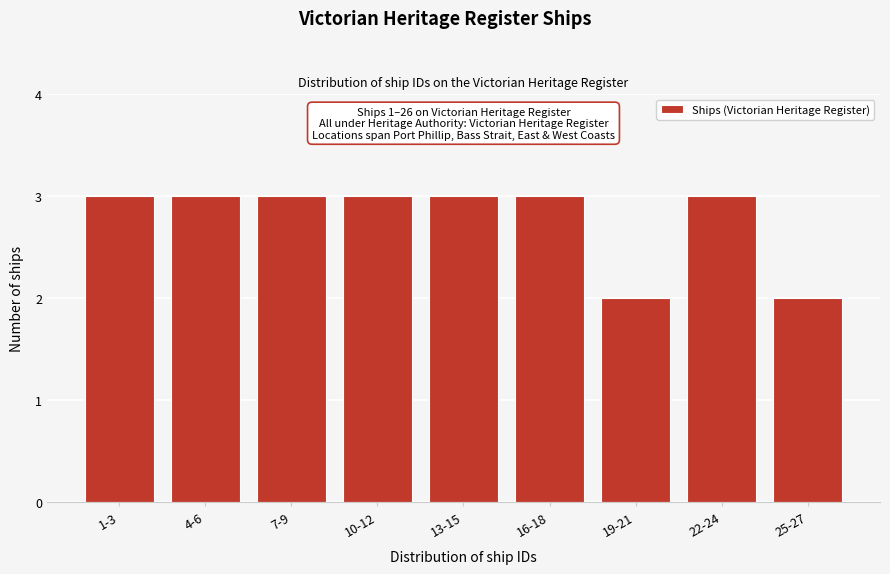

Reading left to right, transcribe all the data shown in this chart.

1-3=3	4-6=3	7-9=3	10-12=3	13-15=3	16-18=3	19-21=2	22-24=3	25-27=2